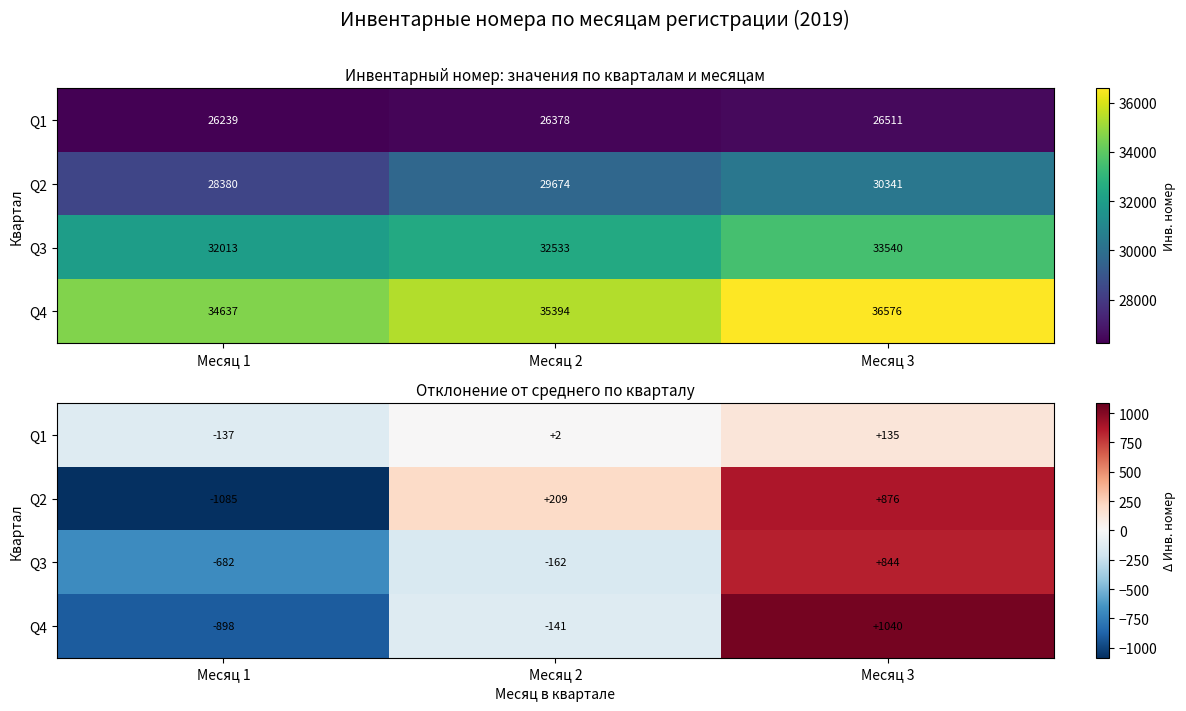

The value of Q4 at Месяц 2 is -194.1. True or false?

False